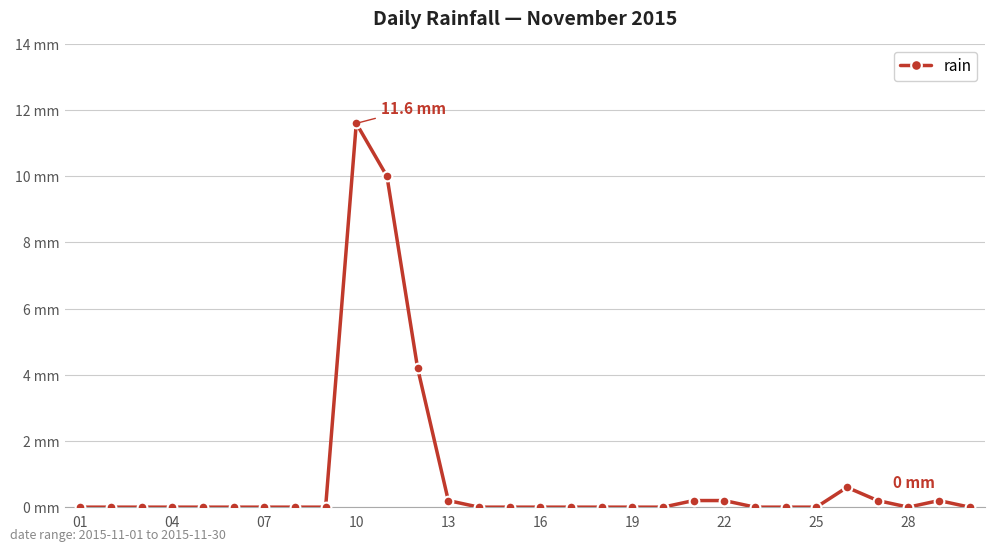

Reading left to right, transcribe all the data shown in this chart.

0.0	0.0	0.0	0.0	0.0	0.0	0.0	0.0	0.0	11.6	10.0	4.2	0.2	0.0	0.0	0.0	0.0	0.0	0.0	0.0	0.2	0.2	0.0	0.0	0.0	0.6	0.2	0.0	0.2	0.0